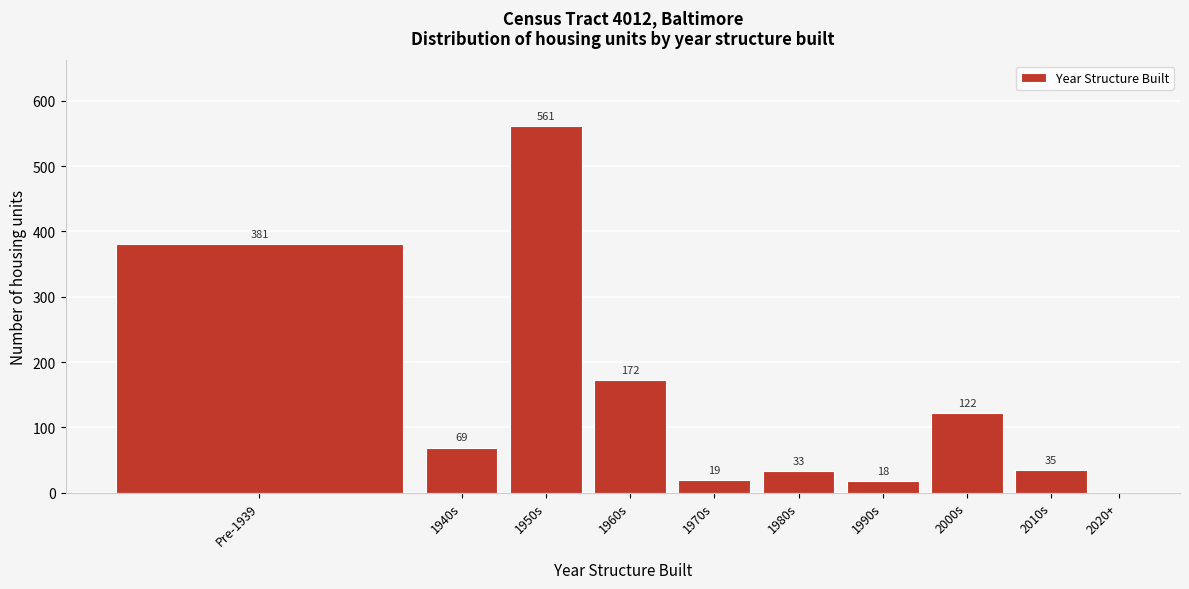

Reading right to left, list all the values displayed in this chart.

2020+=0	2010s=35	2000s=122	1990s=18	1980s=33	1970s=19	1960s=172	1950s=561	1940s=69	Pre-1939=381